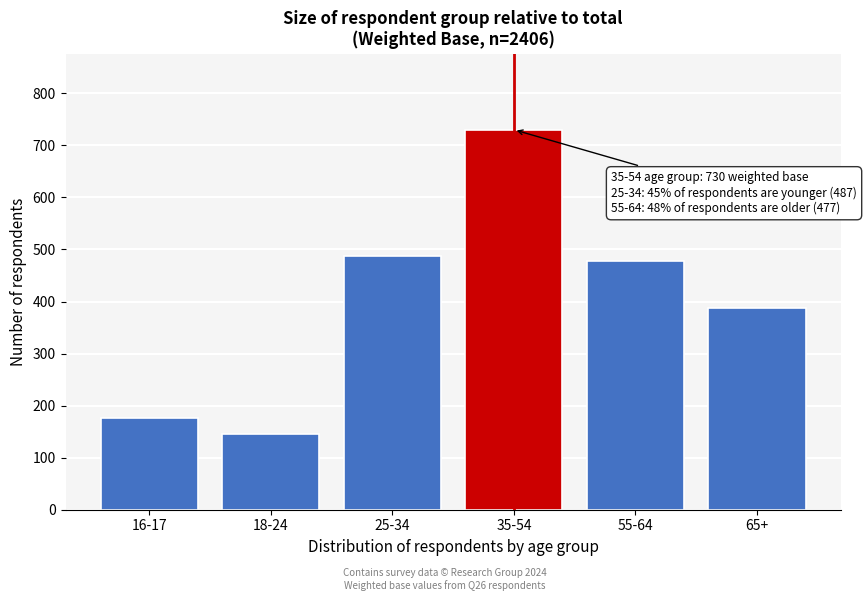

Reading left to right, transcribe all the data shown in this chart.

16-17=177	18-24=145	25-34=487	35-54=730	55-64=477	65+=388